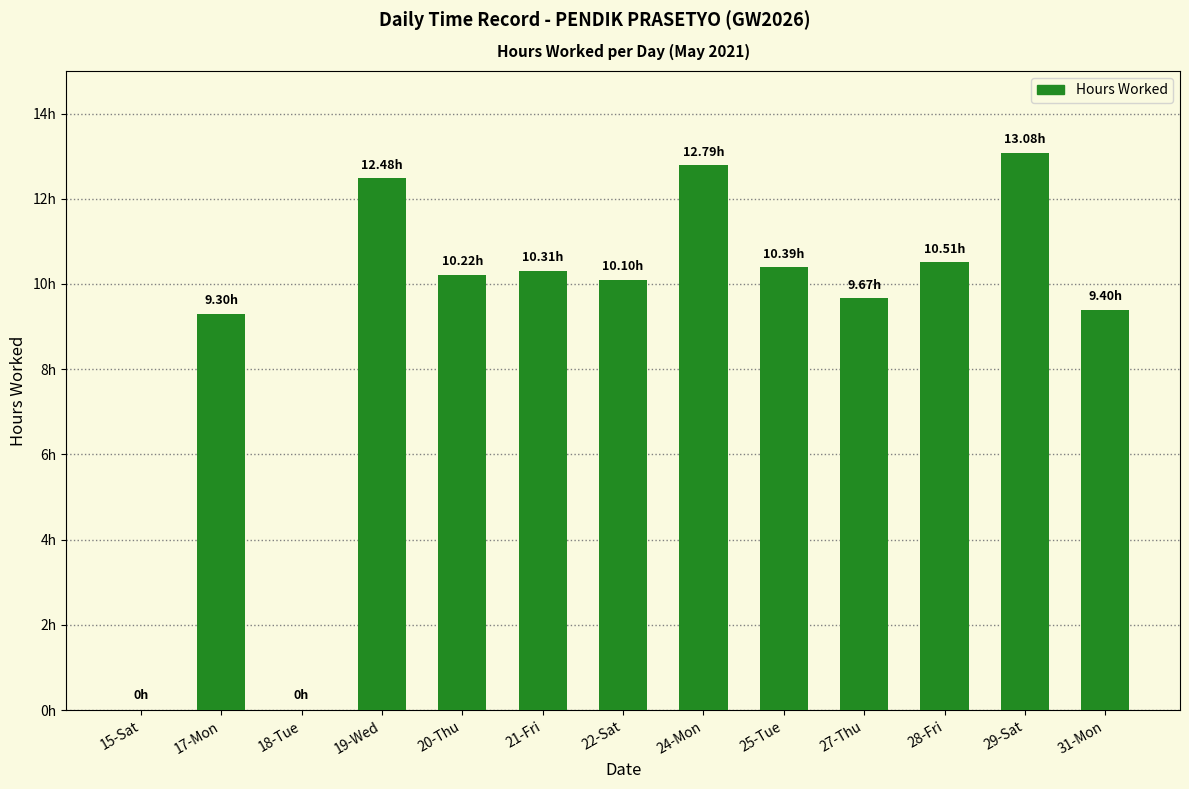

True or false: the data shows 14.5 at 25-Tue.

False